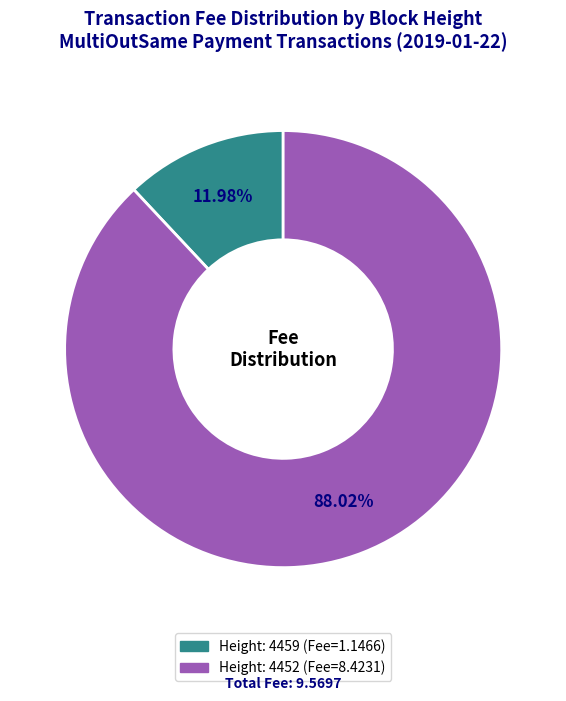

Between Height: 4459 and Height: 4452, which is larger?

Height: 4452